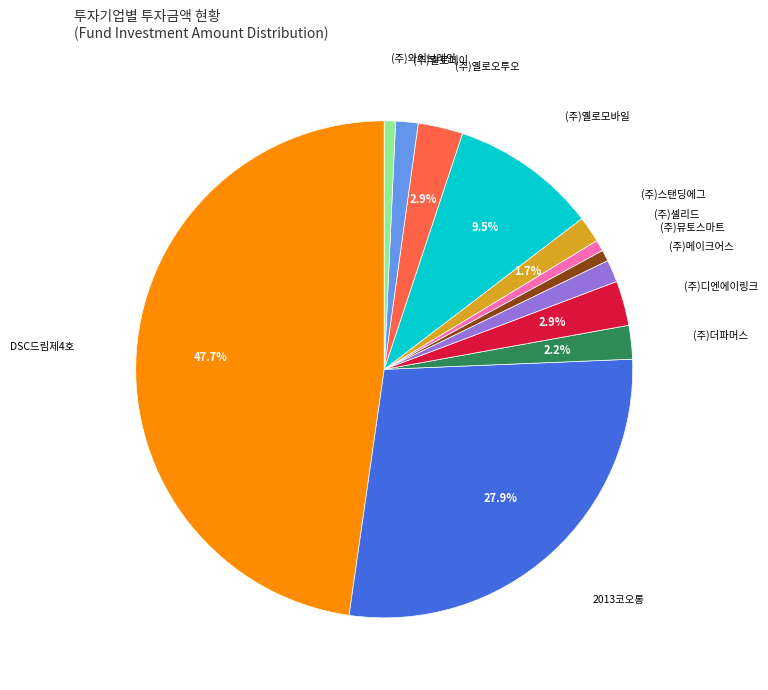

Does any single category account for the majority?

No